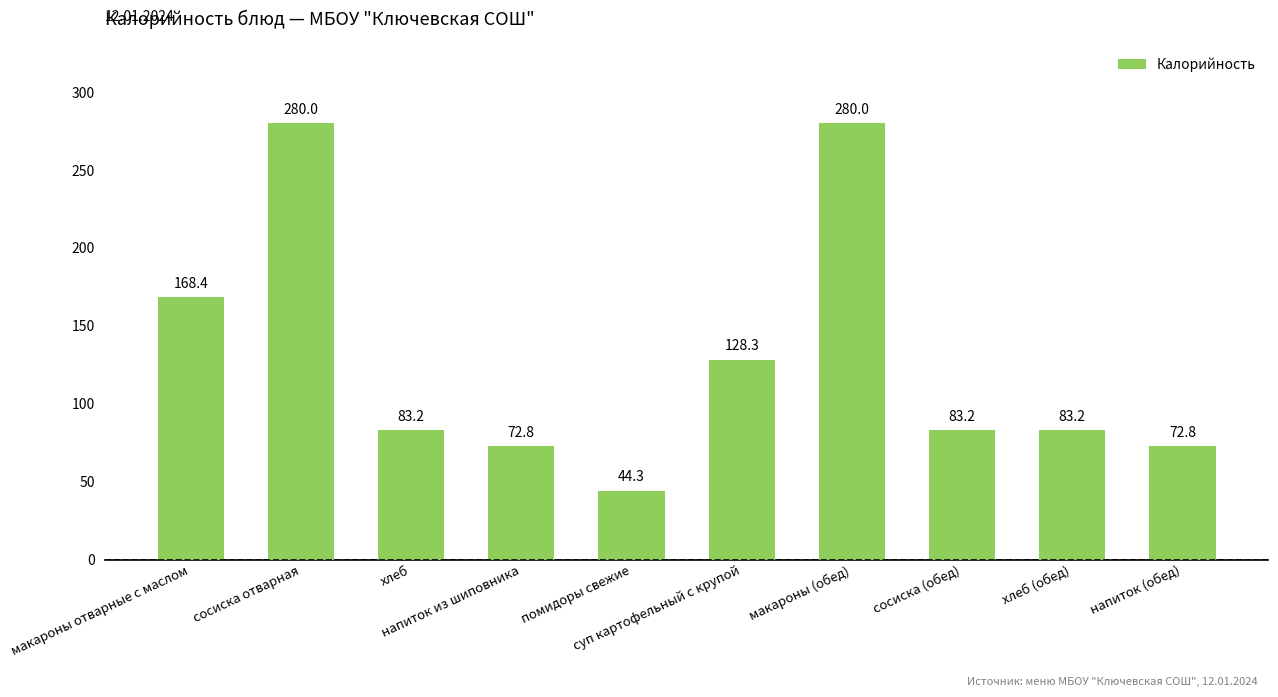

What is the greatest value displayed?

280.0